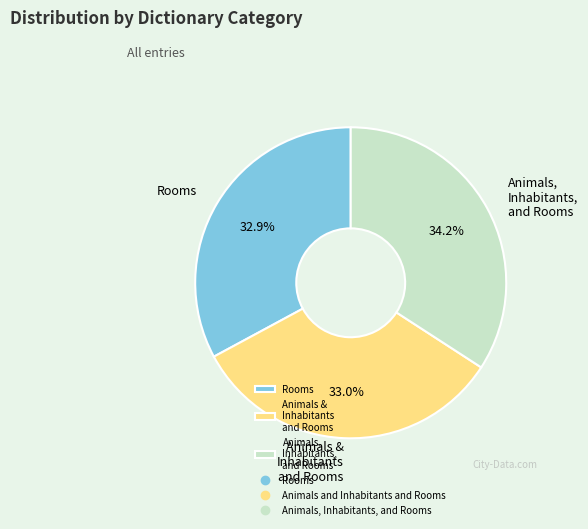

Between Animals, Inhabitants, and Rooms and Animals & Inhabitants and Rooms, which is larger?

Animals, Inhabitants, and Rooms